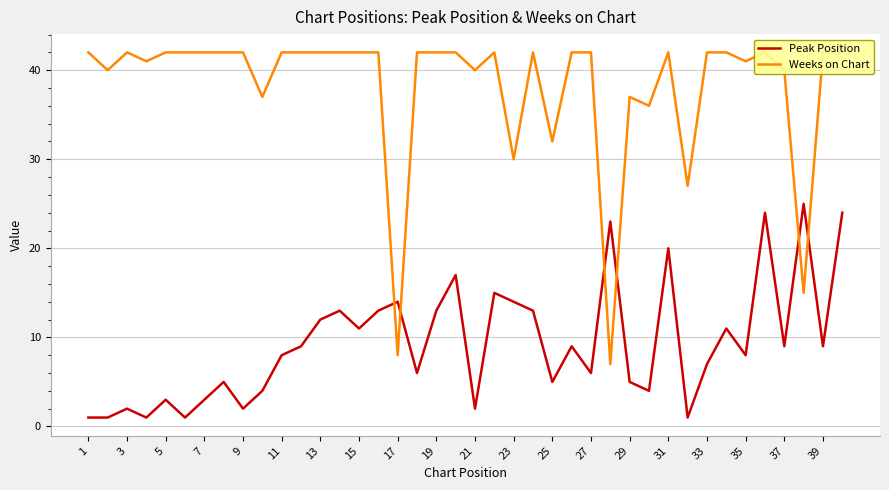

Count the number of categories in the chart.

40